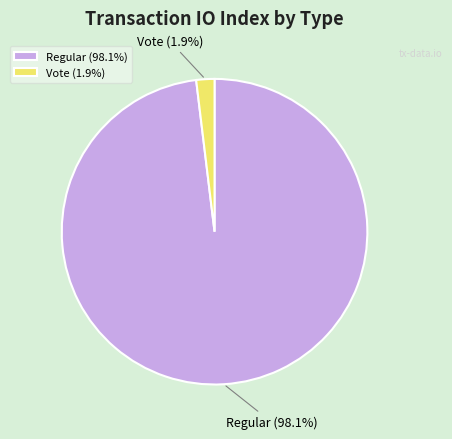

What percentage do Vote (1.9%) and Regular (98.1%) together represent?

100.0%